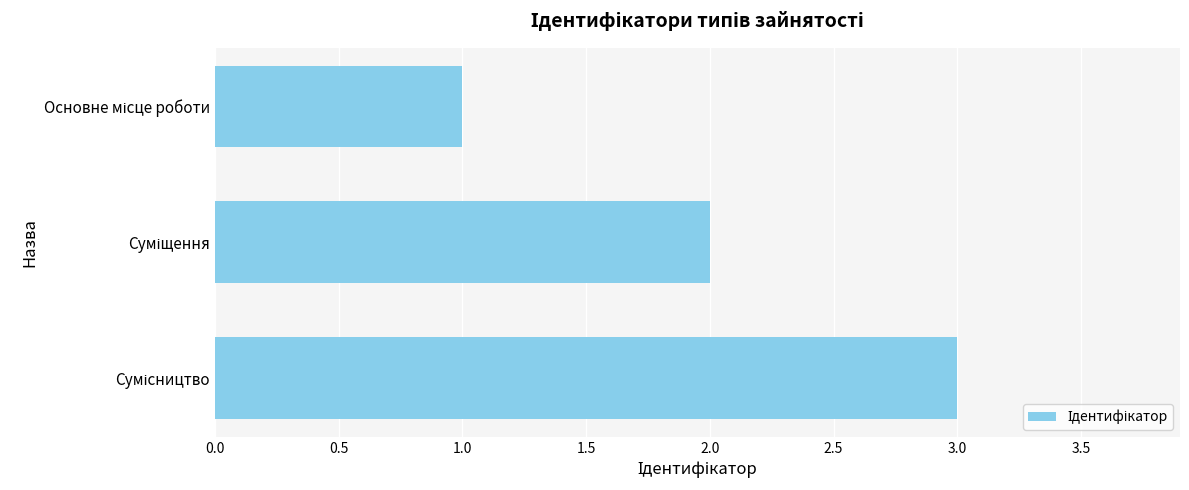

What is the maximum value shown in the chart?

3